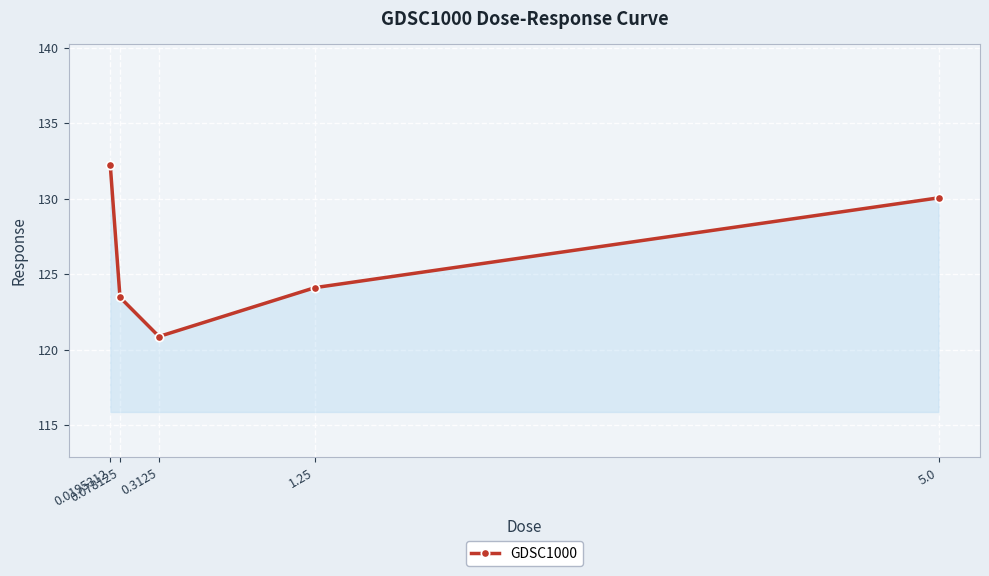

True or false: the data shows 200.9 at 1.25.

False